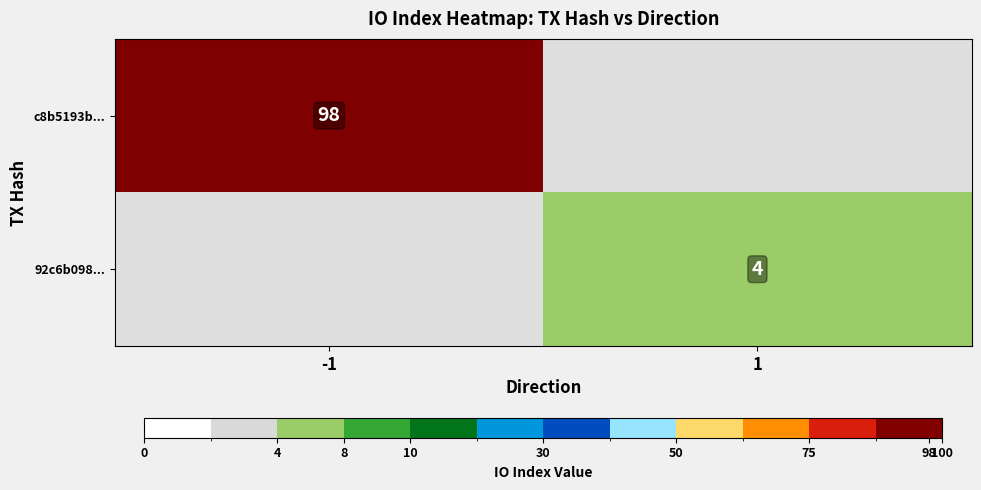

At which category is the sum across all series the highest?

-1